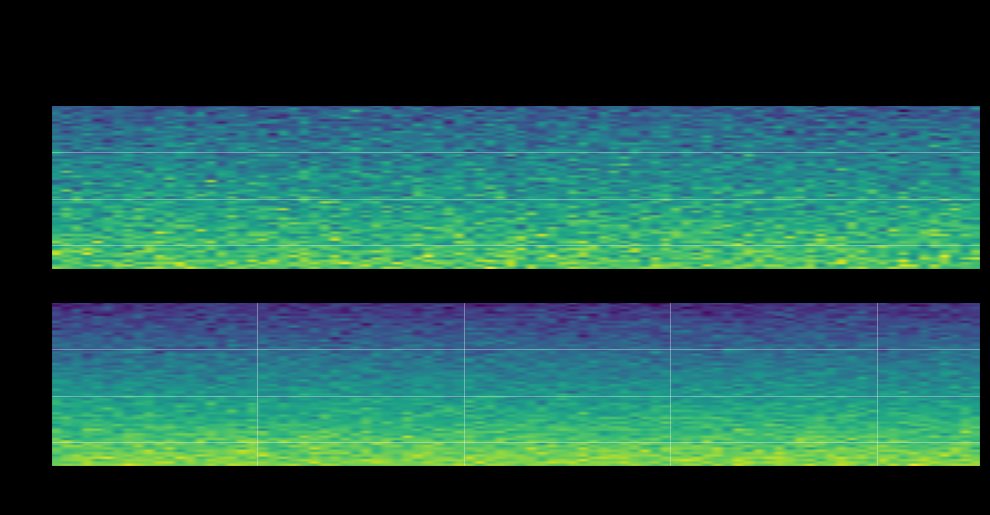

True or false: beb6a91c1d7a5071f0bde4bd07a74fcc8842c1e has a value of 1 at direction.

True